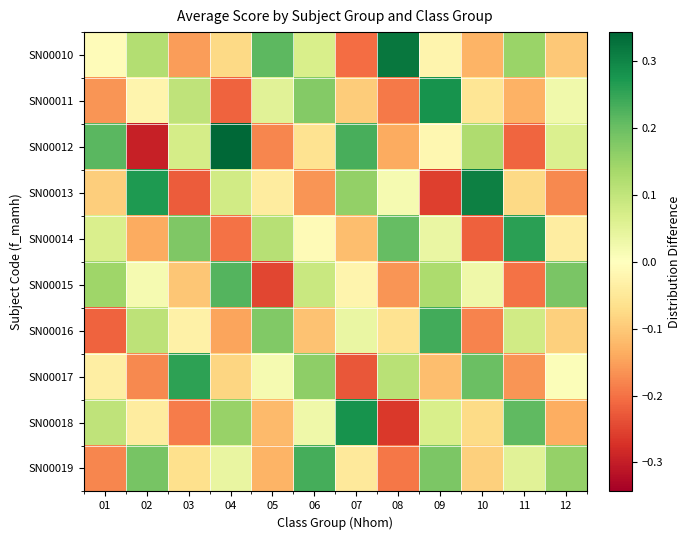

Reading left to right, transcribe all the data shown in this chart.

SN00010: 01=-0.0	02=0.1	03=-0.2	04=-0.1	05=0.2	06=0.1	07=-0.2	08=0.3	09=-0.0	10=-0.1	11=0.1	12=-0.1
SN00011: 01=-0.2	02=-0.0	03=0.1	04=-0.2	05=0.1	06=0.2	07=-0.1	08=-0.2	09=0.3	10=-0.1	11=-0.1	12=0.0
SN00012: 01=0.2	02=-0.3	03=0.1	04=0.3	05=-0.2	06=-0.1	07=0.2	08=-0.1	09=-0.0	10=0.1	11=-0.2	12=0.1
SN00013: 01=-0.1	02=0.3	03=-0.2	04=0.1	05=-0.0	06=-0.2	07=0.2	08=0.0	09=-0.3	10=0.3	11=-0.1	12=-0.2
SN00014: 01=0.1	02=-0.1	03=0.2	04=-0.2	05=0.1	06=-0.0	07=-0.1	08=0.2	09=0.0	10=-0.2	11=0.3	12=-0.0
SN00015: 01=0.1	02=0.0	03=-0.1	04=0.2	05=-0.2	06=0.1	07=-0.0	08=-0.2	09=0.1	10=0.0	11=-0.2	12=0.2
SN00016: 01=-0.2	02=0.1	03=-0.0	04=-0.1	05=0.2	06=-0.1	07=0.0	08=-0.1	09=0.2	10=-0.2	11=0.1	12=-0.1
SN00017: 01=-0.0	02=-0.2	03=0.3	04=-0.1	05=0.0	06=0.2	07=-0.2	08=0.1	09=-0.1	10=0.2	11=-0.2	12=0.0
SN00018: 01=0.1	02=-0.0	03=-0.2	04=0.2	05=-0.1	06=0.0	07=0.3	08=-0.3	09=0.1	10=-0.1	11=0.2	12=-0.1
SN00019: 01=-0.2	02=0.2	03=-0.1	04=0.0	05=-0.1	06=0.2	07=-0.0	08=-0.2	09=0.2	10=-0.1	11=0.1	12=0.2